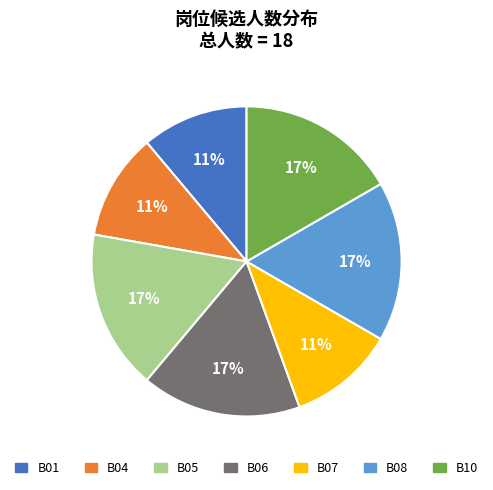

How many slices are in this pie chart?

7